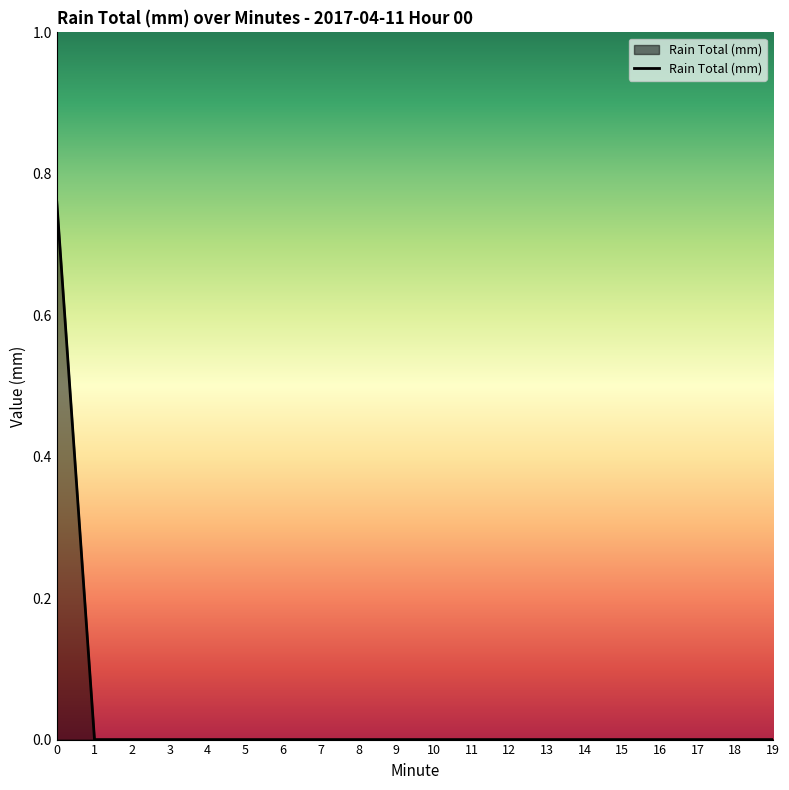

True or false: the data shows 0.0 at 12.

True